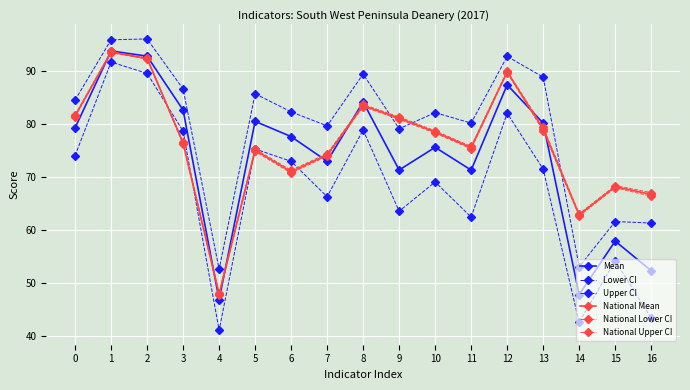

True or false: Upper CI and National Mean intersect in this chart.

True